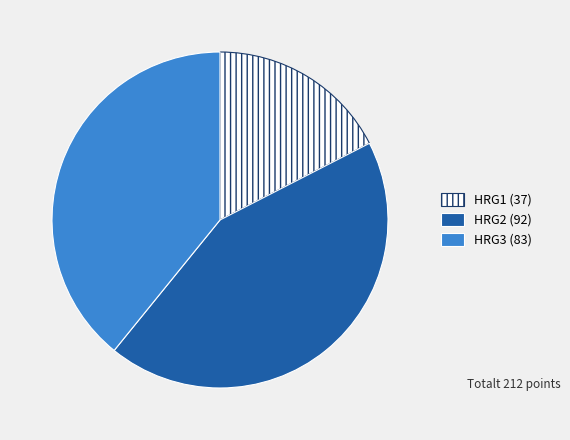

Does any single category account for the majority?

No